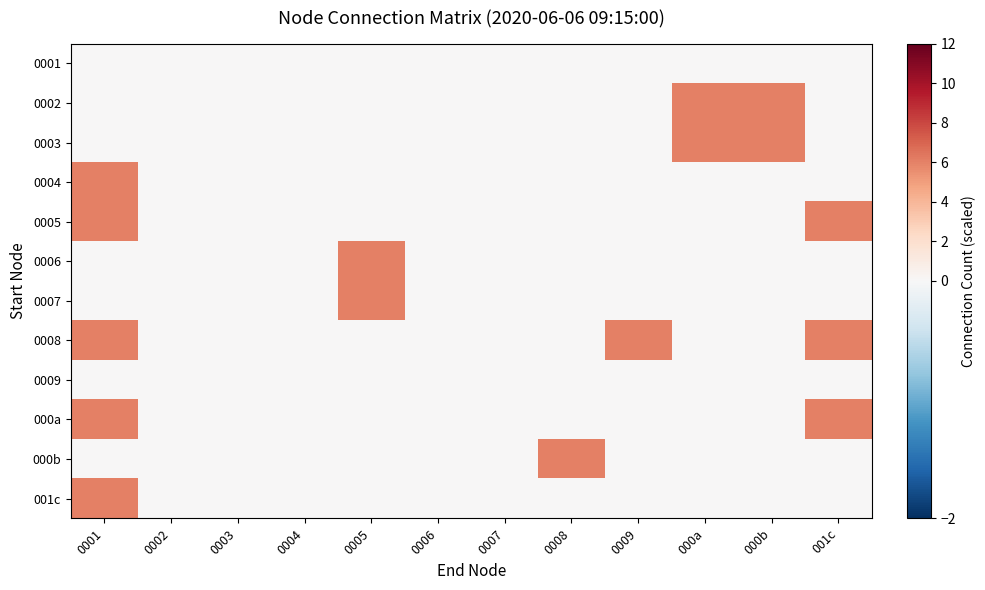

What is the total value across all series at 0008?

6